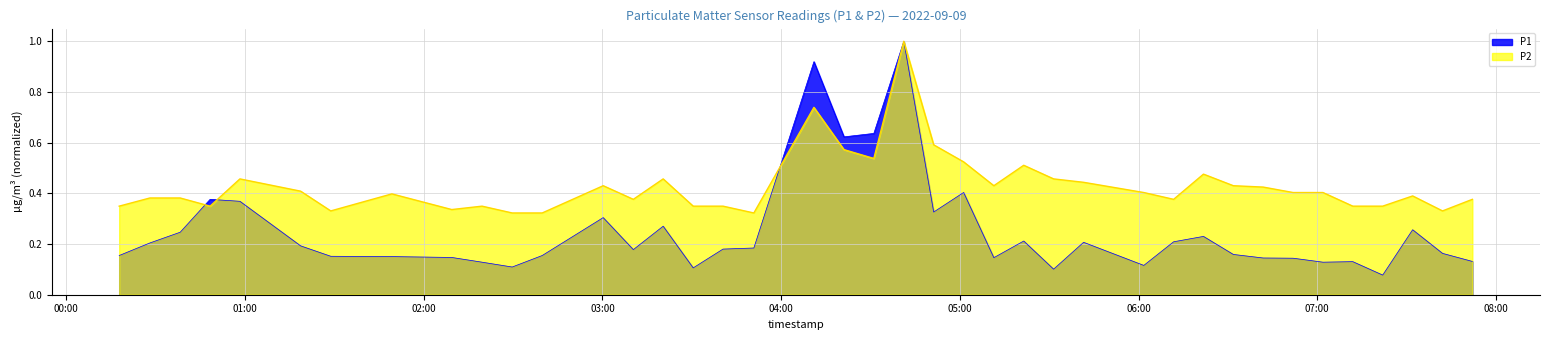

What is the sum of all P1 values?

10.1